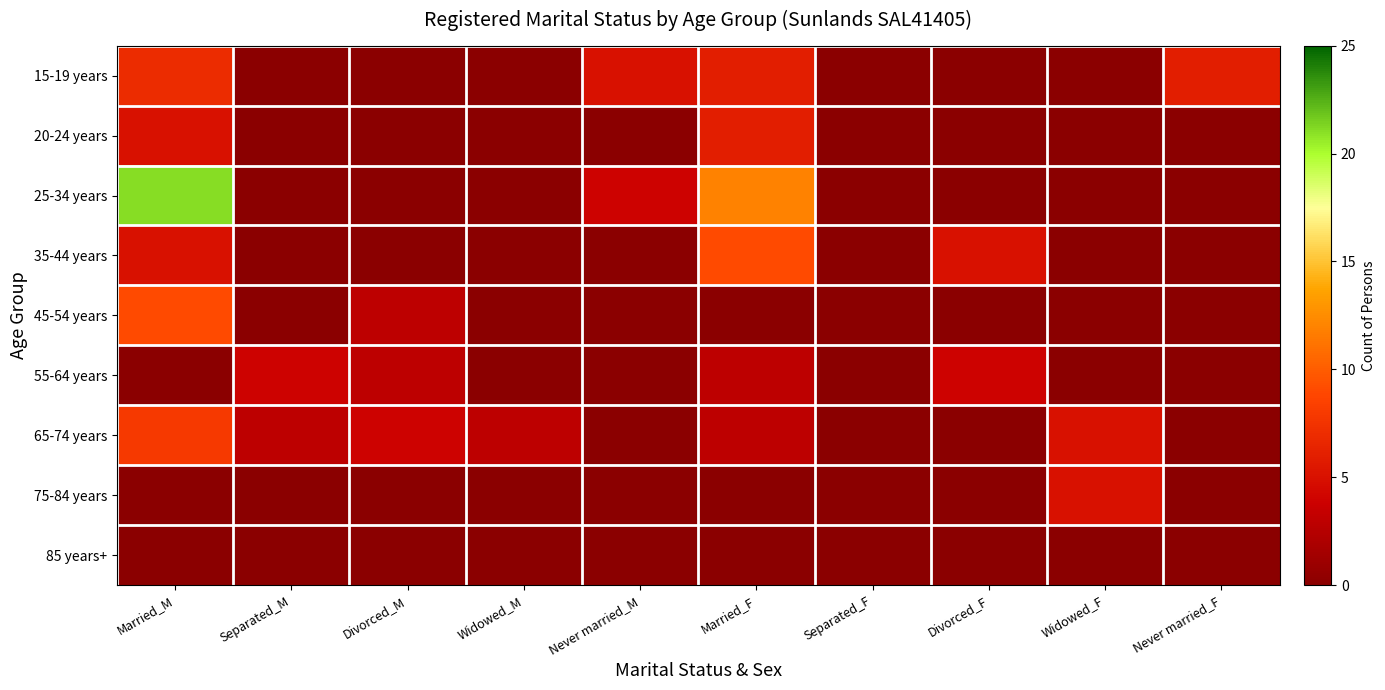

Reading right to left, what are all the values shown in this chart?

15-19 years: Never married_F=6	Widowed_F=0	Divorced_F=0	Separated_F=0	Married_F=6	Never married_M=5	Widowed_M=0	Divorced_M=0	Separated_M=0	Married_M=7
20-24 years: Never married_F=0	Widowed_F=0	Divorced_F=0	Separated_F=0	Married_F=6	Never married_M=0	Widowed_M=0	Divorced_M=0	Separated_M=0	Married_M=5
25-34 years: Never married_F=0	Widowed_F=0	Divorced_F=0	Separated_F=0	Married_F=12	Never married_M=4	Widowed_M=0	Divorced_M=0	Separated_M=0	Married_M=21
35-44 years: Never married_F=0	Widowed_F=0	Divorced_F=5	Separated_F=0	Married_F=9	Never married_M=0	Widowed_M=0	Divorced_M=0	Separated_M=0	Married_M=5
45-54 years: Never married_F=0	Widowed_F=0	Divorced_F=0	Separated_F=0	Married_F=0	Never married_M=0	Widowed_M=0	Divorced_M=3	Separated_M=0	Married_M=9
55-64 years: Never married_F=0	Widowed_F=0	Divorced_F=4	Separated_F=0	Married_F=3	Never married_M=0	Widowed_M=0	Divorced_M=3	Separated_M=4	Married_M=0
65-74 years: Never married_F=0	Widowed_F=5	Divorced_F=0	Separated_F=0	Married_F=3	Never married_M=0	Widowed_M=3	Divorced_M=4	Separated_M=3	Married_M=8
75-84 years: Never married_F=0	Widowed_F=5	Divorced_F=0	Separated_F=0	Married_F=0	Never married_M=0	Widowed_M=0	Divorced_M=0	Separated_M=0	Married_M=0
85 years+: Never married_F=0	Widowed_F=0	Divorced_F=0	Separated_F=0	Married_F=0	Never married_M=0	Widowed_M=0	Divorced_M=0	Separated_M=0	Married_M=0